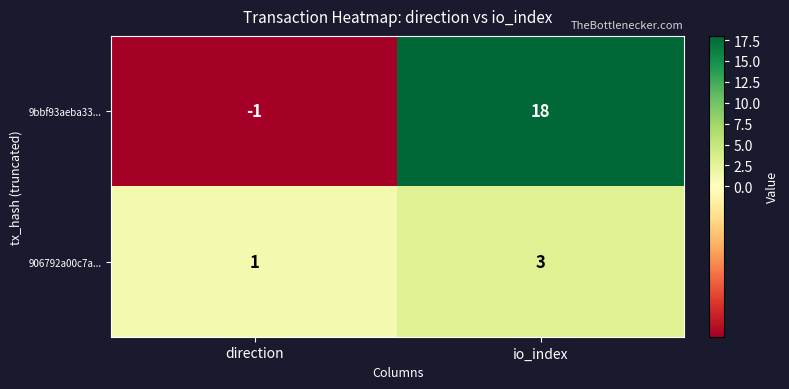

Where is 906792a00c7a... nearest to the value 2?

direction